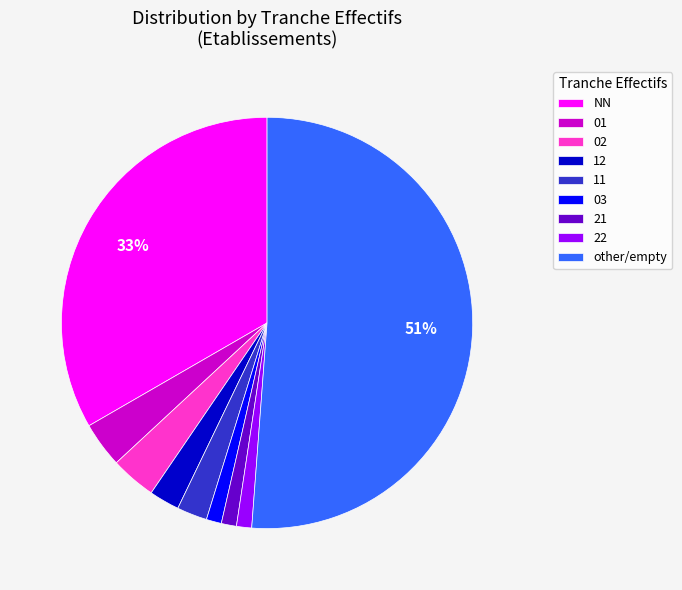

To the nearest percent, what percentage of the pie is 12?

2%